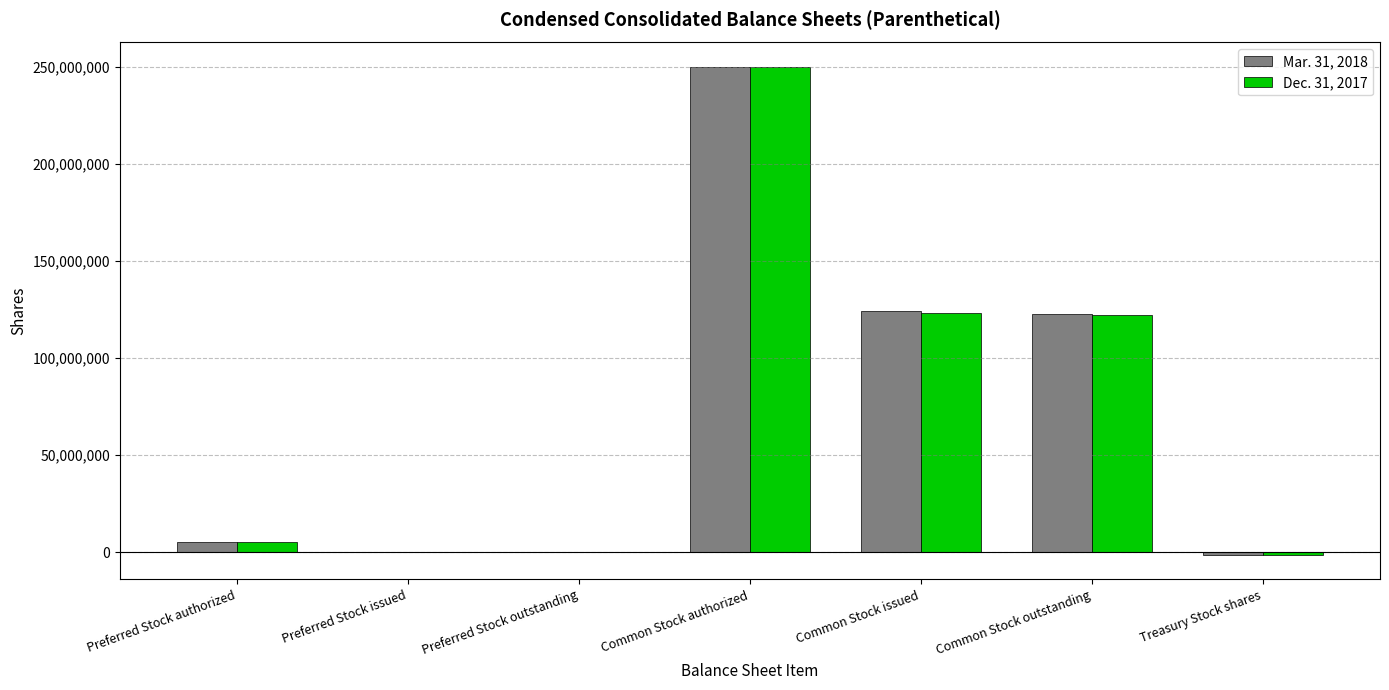

What is the sum of all Mar. 31, 2018 values?

500848000